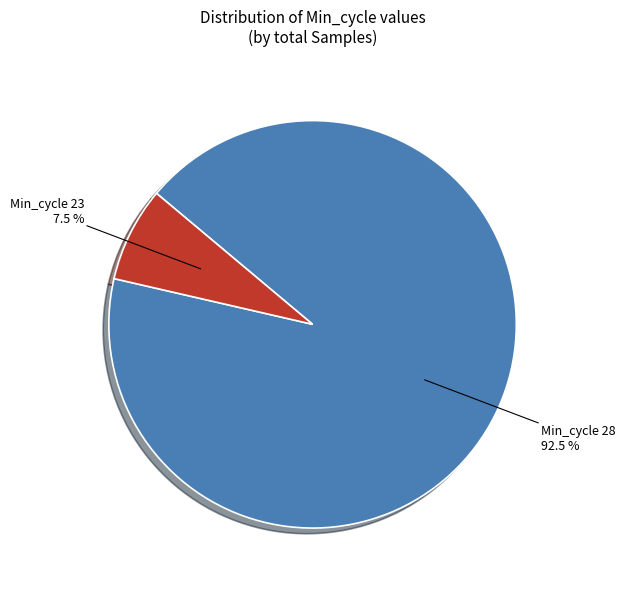

Is there any slice that represents more than half of the pie?

Yes